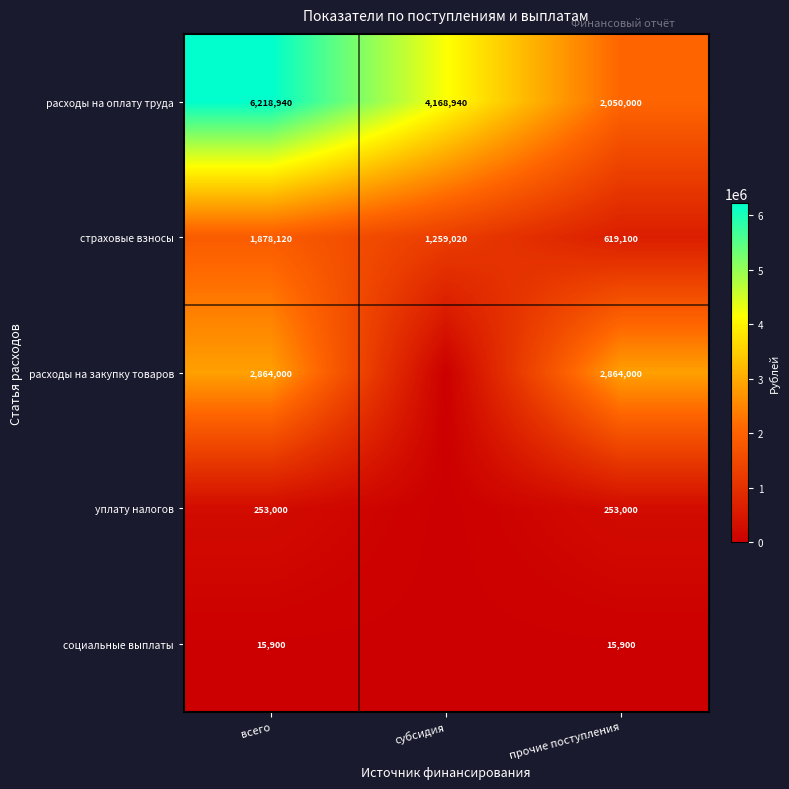

True or false: уплату налогов has a value of 334620 at прочие поступления.

False